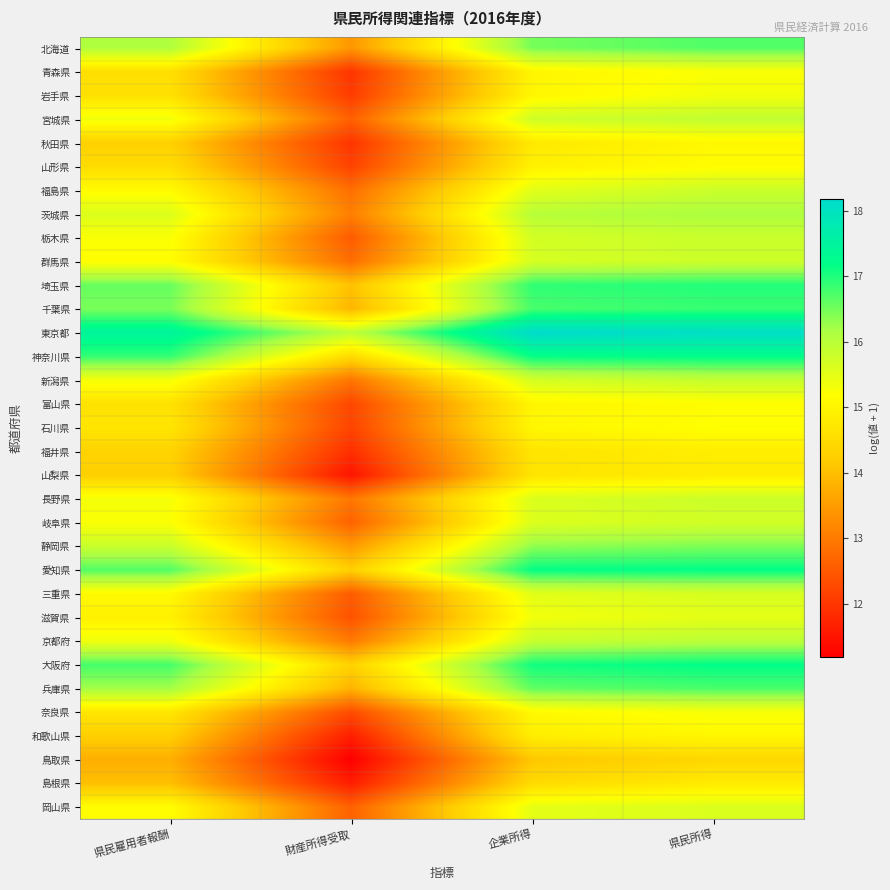

Reading left to right, transcribe all the data shown in this chart.

北海道: 県民雇用者報酬=16.1	財産所得受取=13.4	企業所得=16.5	県民所得=16.7
青森県: 県民雇用者報酬=14.6	財産所得受取=12.0	企業所得=15.0	県民所得=15.2
岩手県: 県民雇用者報酬=14.6	財産所得受取=12.1	企業所得=15.0	県民所得=15.3
宮城県: 県民雇用者報酬=15.3	財産所得受取=12.6	企業所得=15.8	県民所得=15.9
秋田県: 県民雇用者報酬=14.3	財産所得受取=12.0	企業所得=14.8	県民所得=15.1
山形県: 県民雇用者報酬=14.5	財産所得受取=12.2	企業所得=14.9	県民所得=15.1
福島県: 県民雇用者報酬=15.1	財産所得受取=12.8	企業所得=15.5	県民所得=15.8
茨城県: 県民雇用者報酬=15.6	財産所得受取=13.1	企業所得=16.0	県民所得=16.1
栃木県: 県民雇用者報酬=15.2	財産所得受取=12.5	企業所得=15.7	県民所得=15.8
群馬県: 県民雇用者報酬=15.2	財産所得受取=12.8	企業所得=15.7	県民所得=15.8
埼玉県: 県民雇用者報酬=16.6	財産所得受取=14.0	企業所得=16.9	県民所得=17.0
千葉県: 県民雇用者報酬=16.5	財産所得受取=13.9	企業所得=16.8	県民所得=16.9
東京都: 県民雇用者報酬=17.5	財産所得受取=16.0	企業所得=18.2	県民所得=18.1
神奈川県: 県民雇用者報酬=16.9	財産所得受取=14.5	企業所得=17.2	県民所得=17.2
新潟県: 県民雇用者報酬=15.3	財産所得受取=12.9	企業所得=15.7	県民所得=15.9
富山県: 県民雇用者報酬=14.6	財産所得受取=12.2	企業所得=15.0	県民所得=15.2
石川県: 県民雇用者報酬=14.7	財産所得受取=12.2	企業所得=15.0	県民所得=15.2
福井県: 県民雇用者報酬=14.3	財産所得受取=11.9	企業所得=14.7	県民所得=14.9
山梨県: 県民雇用者報酬=14.3	財産所得受取=11.5	企業所得=14.7	県民所得=14.8
長野県: 県民雇用者報酬=15.3	財産所得受取=12.9	企業所得=15.6	県民所得=15.8
岐阜県: 県民雇用者報酬=15.2	財産所得受取=12.6	企業所得=15.6	県民所得=15.7
静岡県: 県民雇用者報酬=15.8	財産所得受取=13.5	企業所得=16.3	県民所得=16.4
愛知県: 県民雇用者報酬=16.7	財産所得受取=14.3	企業所得=17.2	県民所得=17.2
三重県: 県民雇用者報酬=15.1	財産所得受取=12.6	企業所得=15.5	県民所得=15.7
滋賀県: 県民雇用者報酬=14.9	財産所得受取=12.4	企業所得=15.3	県民所得=15.5
京都府: 県民雇用者報酬=15.4	財産所得受取=13.0	企業所得=15.8	県民所得=16.0
大阪府: 県民雇用者報酬=16.8	財産所得受取=14.3	企業所得=17.1	県民所得=17.2
兵庫県: 県民雇用者報酬=16.2	財産所得受取=13.8	企業所得=16.6	県民所得=16.8
奈良県: 県民雇用者報酬=14.7	財産所得受取=12.3	企業所得=15.1	県民所得=15.3
和歌山県: 県民雇用者報酬=14.3	財産所得受取=11.7	企業所得=14.9	県民所得=15.0
鳥取県: 県民雇用者報酬=13.8	財産所得受取=11.2	企業所得=14.1	県民所得=14.4
島根県: 県民雇用者報酬=14.0	財産所得受取=11.6	企業所得=14.5	県民所得=14.8
岡山県: 県民雇用者報酬=15.2	財産所得受取=12.6	企業所得=15.5	県民所得=15.6